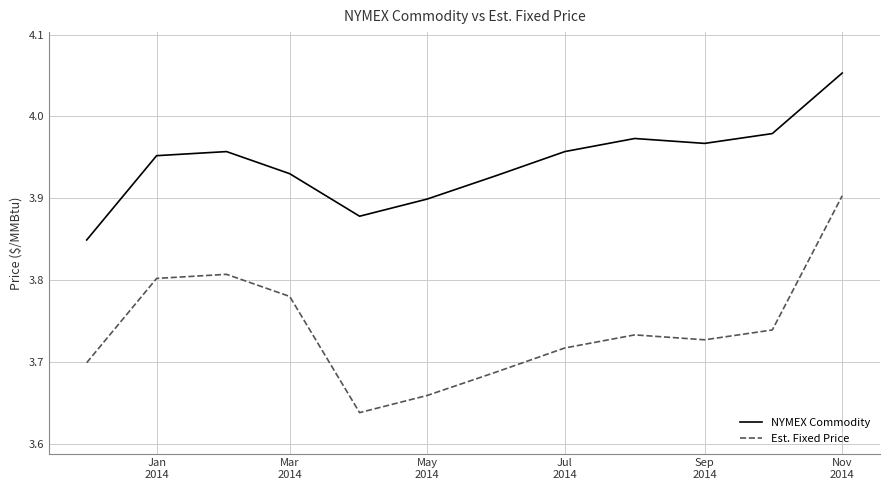

Which series has the widest spread of values?

Est. Fixed Price